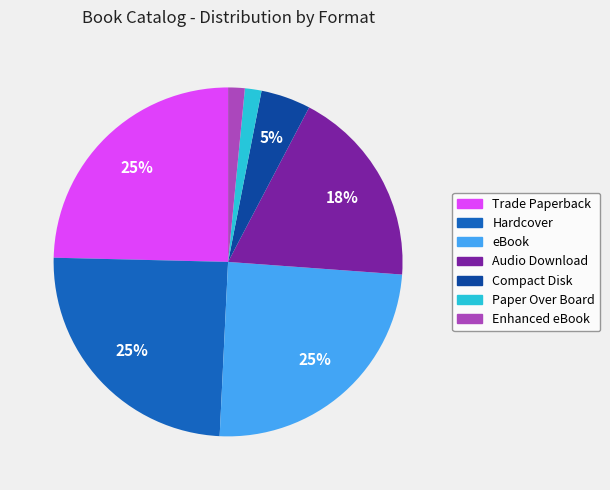

Combined, do Enhanced eBook and Compact Disk account for over 50%?

No